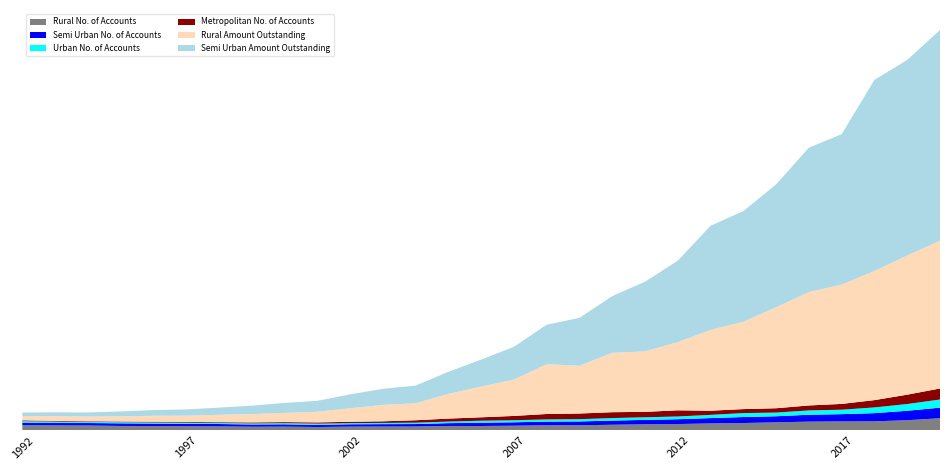

Reading left to right, extract all data points from this chart.

Rural No. of Accounts: 34015	32881	32310	29407	28795	27280	26761	24473	25080	22511	25163	25637	25565	29357	29054	31029	33546	33823	37074	40018	41749	45703	48343	52777	57297	58864	59197	66579	79366
Semi Urban No. of Accounts: 17132	16885	16114	16855	15907	15839	15083	14458	14865	14047	15037	15434	16108	18226	21475	22099	24021	24793	27047	28772	31292	34621	39094	39526	44832	47019	53245	61290	68832
Urban No. of Accounts: 9358	8009	7349	7534	7035	7454	6903	6992	7795	7934	7661	7972	8931	10177	12919	13254	14194	14750	16242	16896	17740	20924	25379	23777	28014	28795	37204	43801	52714
Metropolitan No. of Accounts: 5355	4341	3878	4301	4936	5045	4838	6382	6631	7873	8528	10448	15786	19391	21988	28060	35230	36690	38285	35038	40099	27038	25934	28160	32231	37706	47330	60632	71609
Rural Amount Outstanding: 27520	30383	30863	33529	38614	40259	48132	53909	59426	68882	87713	106479	109907	160479	199423	235704	323132	309626	385150	392449	442212	523971	566705	655361	735783	774024	837817	902877	958136
Semi Urban Amount Outstanding: 22842	25367	26486	31807	36891	40602	46510	54820	64790	71106	90156	104149	114871	142836	174794	212753	255998	311089	367859	451987	528289	675653	717764	796609	936328	975665	1239397	1268481	1367166